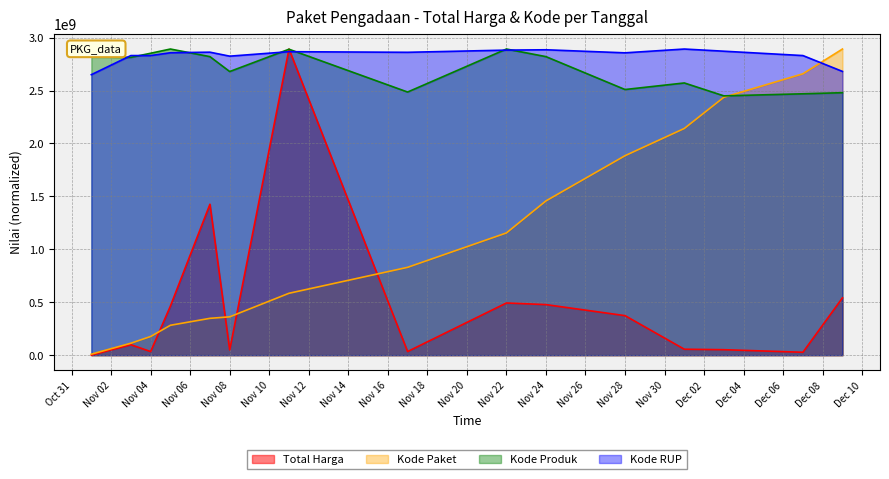

The Kode Paket series shows 584787122.2 at 2021-11-11. True or false?

True